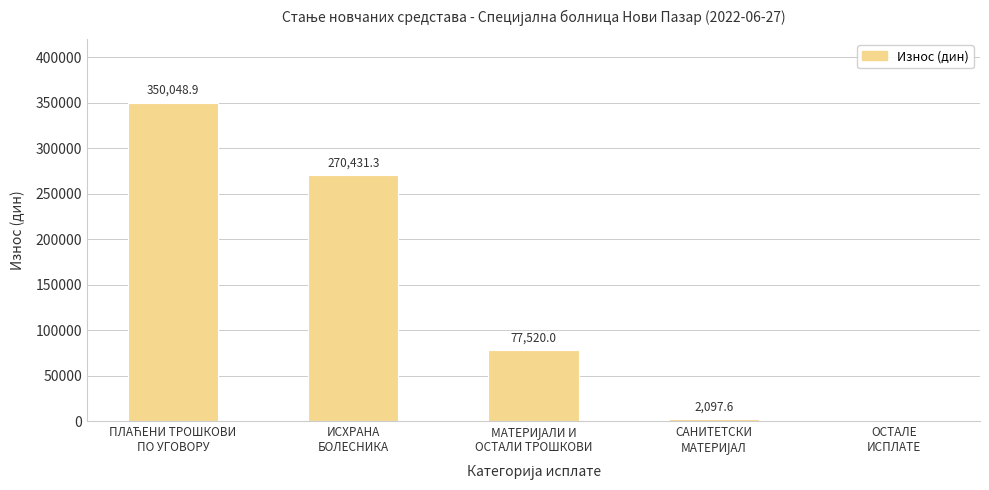

What is the sum of all values?

700097.8